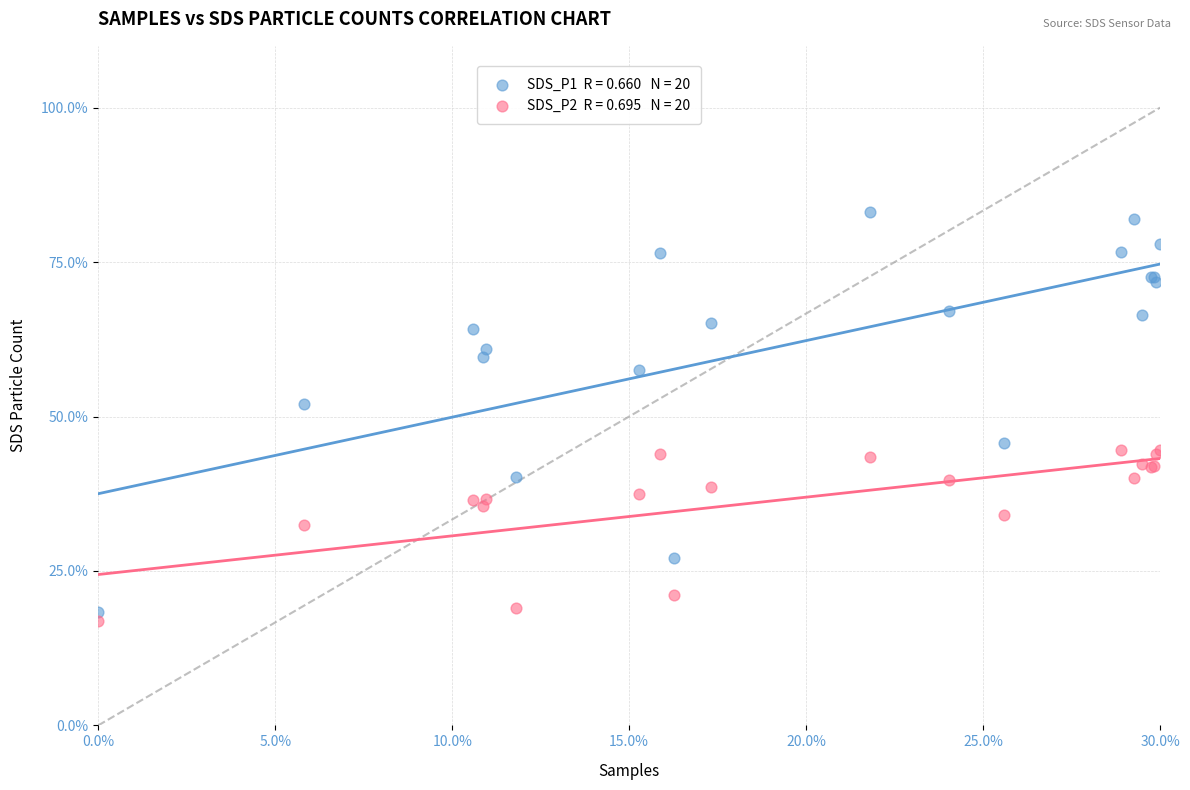

Across all series, what Y value is closest to 50?

52.0